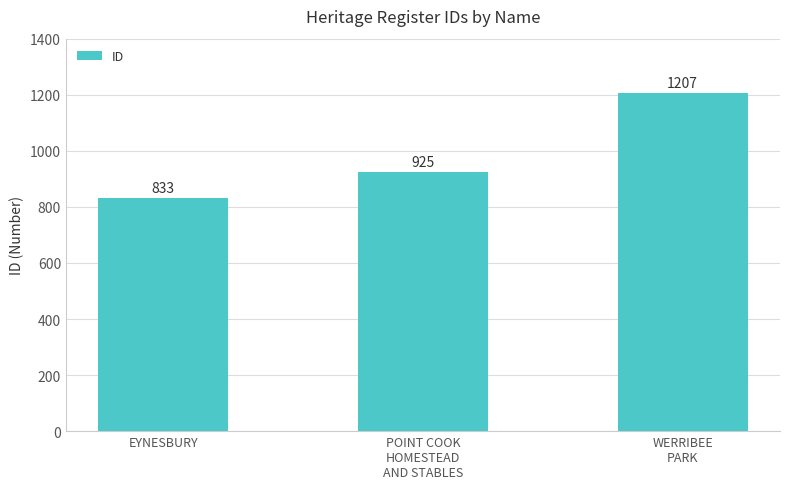

What is the sum of the values at POINT COOK
HOMESTEAD
AND STABLES and WERRIBEE
PARK?

2132